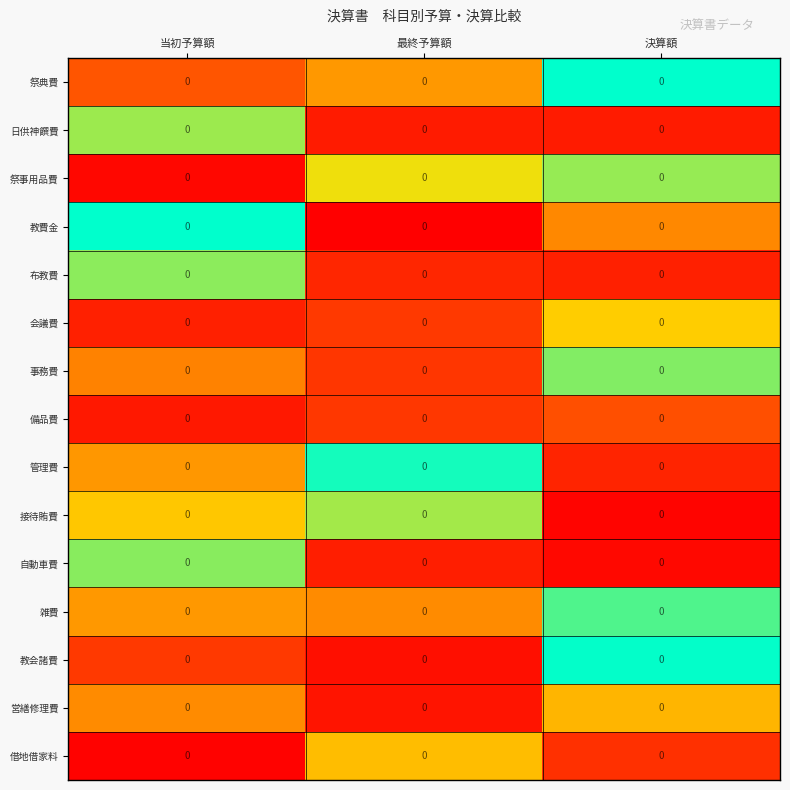

Which label corresponds to the largest value in the chart?

決算額